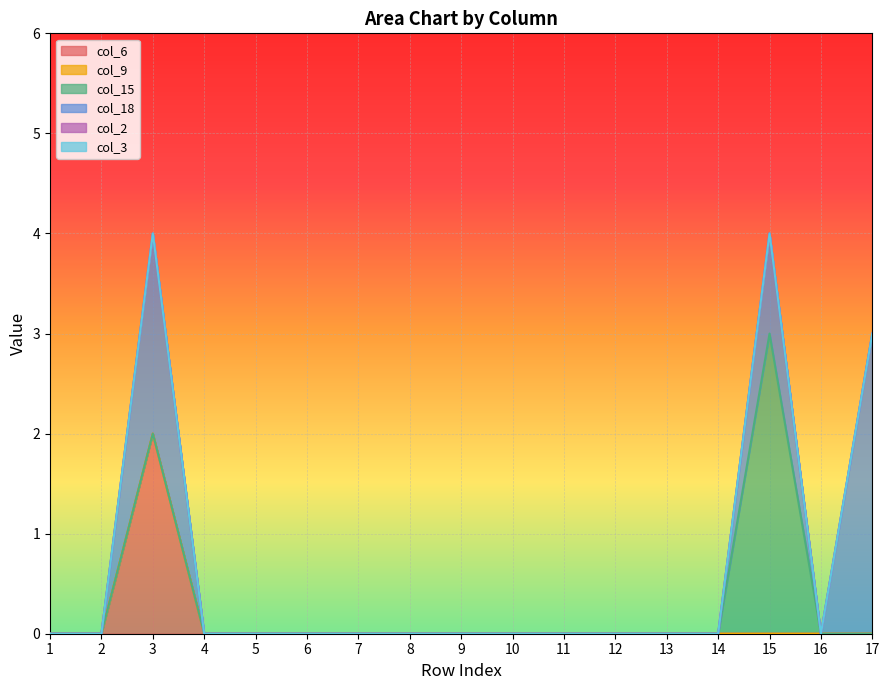

True or false: col_6 and col_18 cross at least once.

False